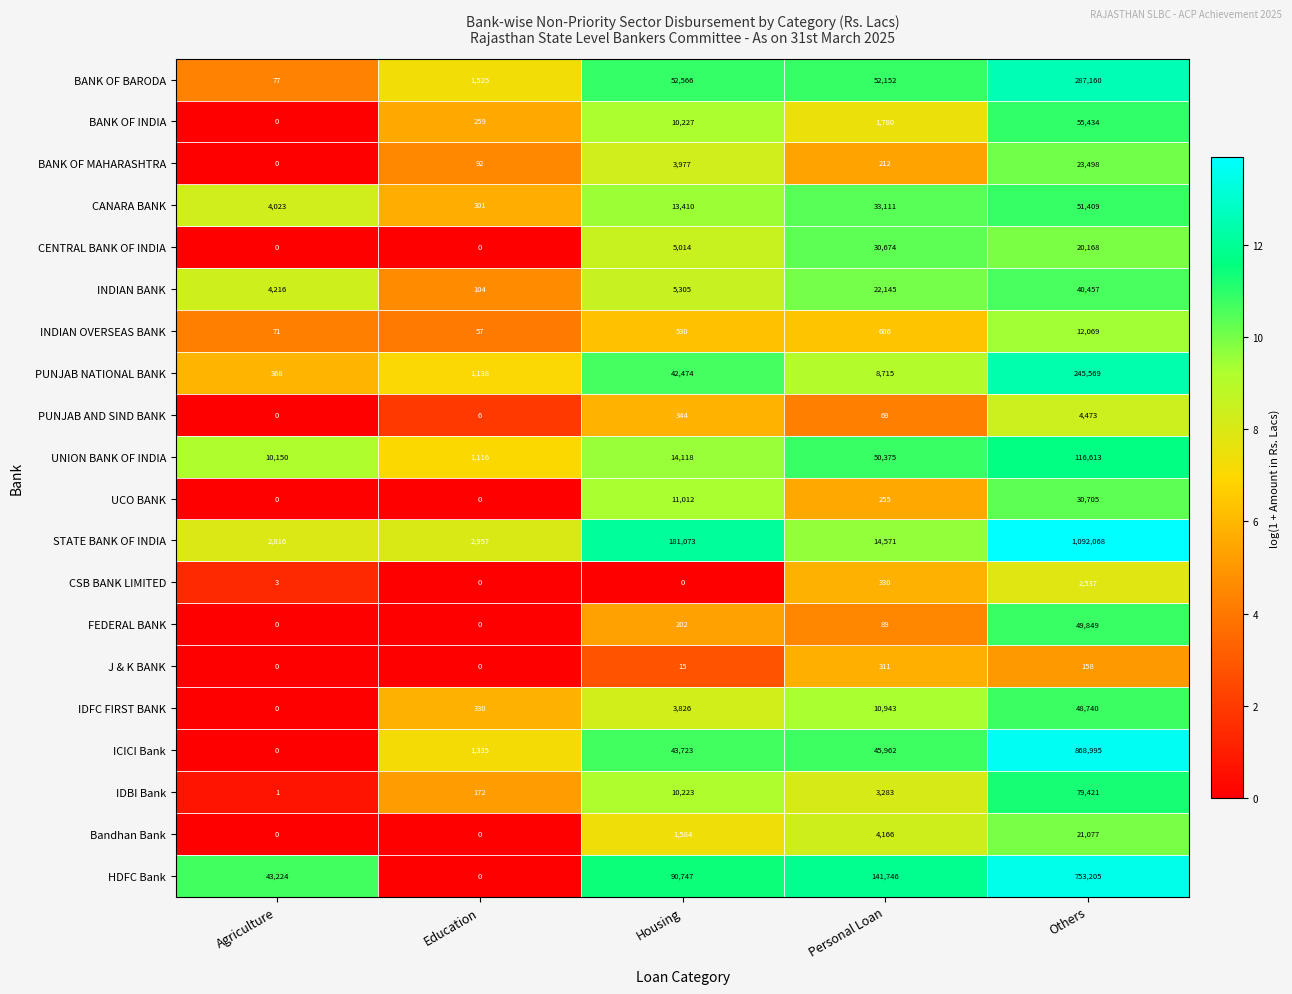

True or false: ICICI Bank has a value of 81106 at Personal Loan.

False